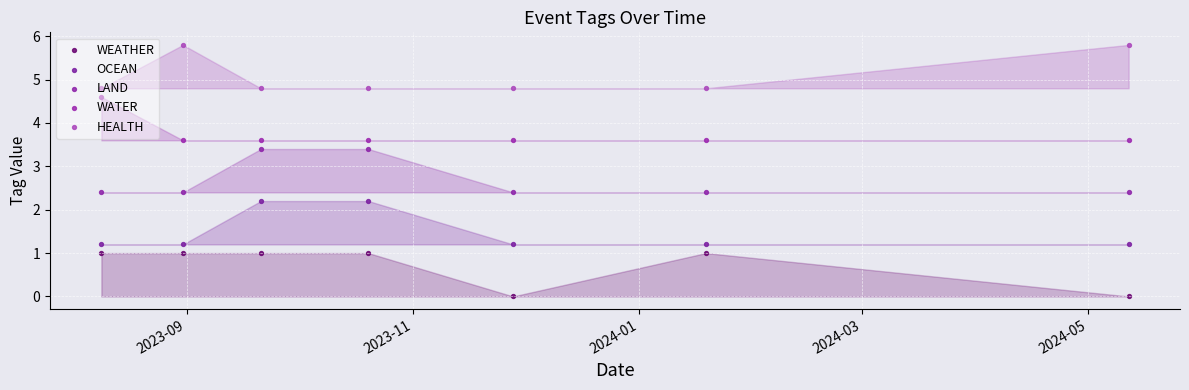

What are all the series names shown in the legend?

WEATHER, OCEAN, LAND, WATER, HEALTH